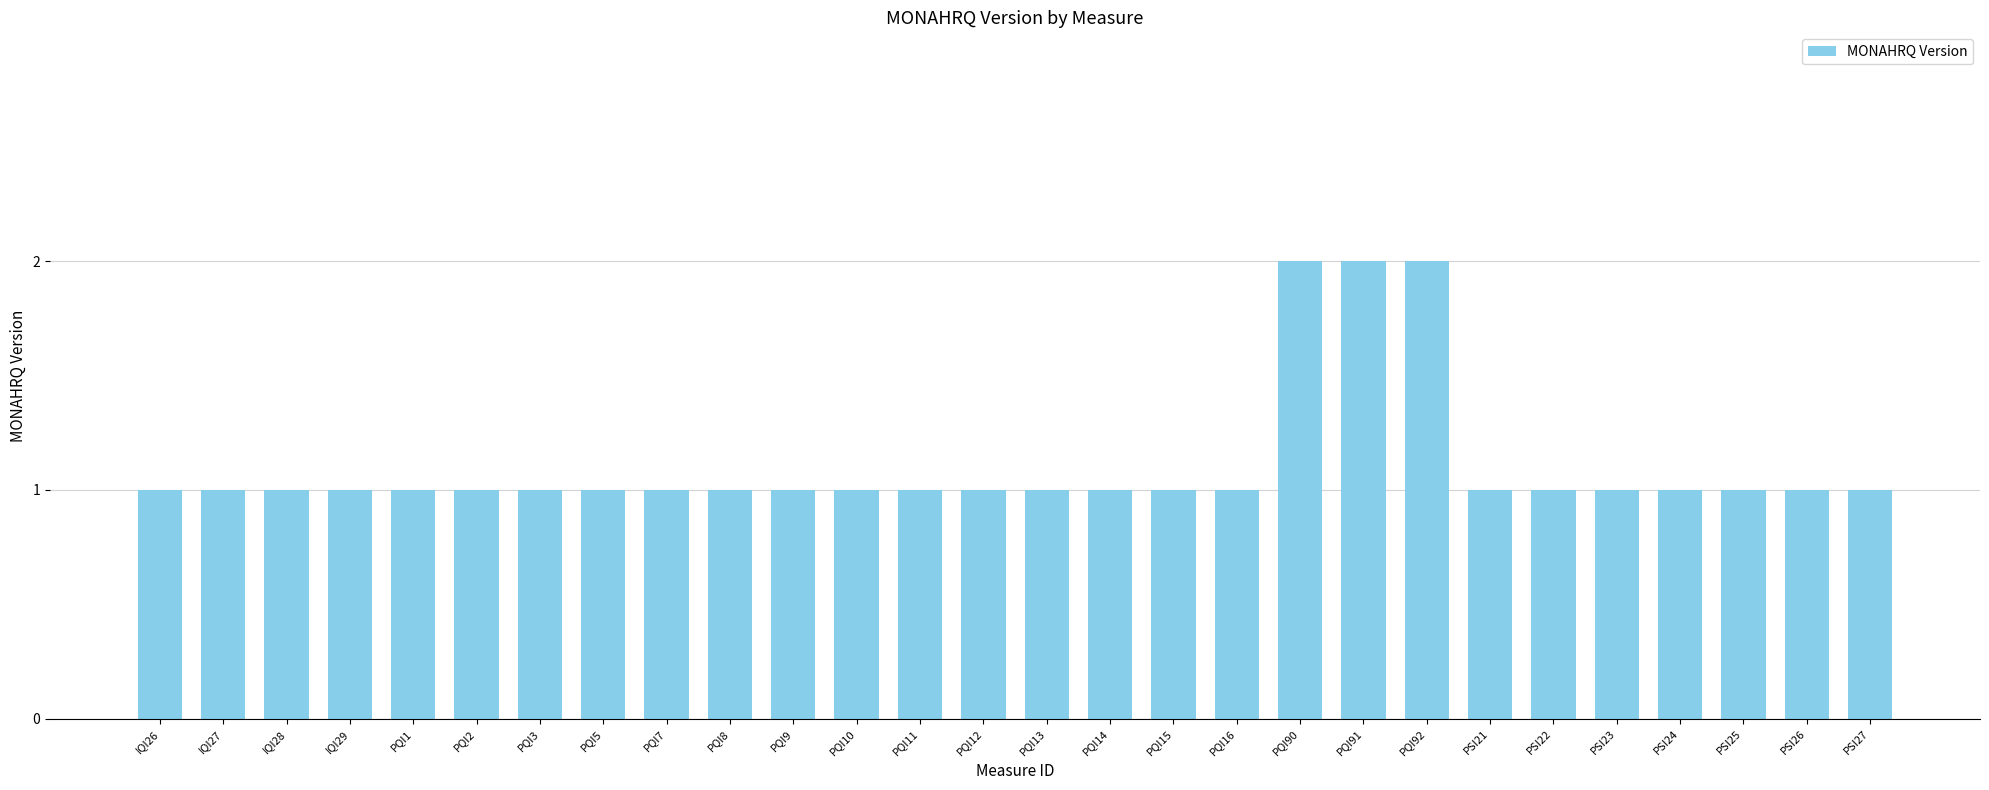

Reading left to right, transcribe all the data shown in this chart.

IQI26=1	IQI27=1	IQI28=1	IQI29=1	PQI1=1	PQI2=1	PQI3=1	PQI5=1	PQI7=1	PQI8=1	PQI9=1	PQI10=1	PQI11=1	PQI12=1	PQI13=1	PQI14=1	PQI15=1	PQI16=1	PQI90=2	PQI91=2	PQI92=2	PSI21=1	PSI22=1	PSI23=1	PSI24=1	PSI25=1	PSI26=1	PSI27=1